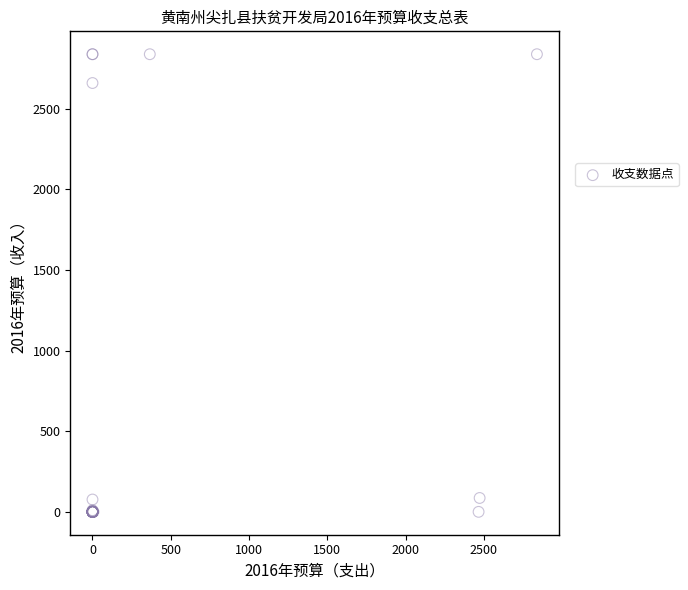

What Y value in the scatter plot is closest to 1419?

2660.0